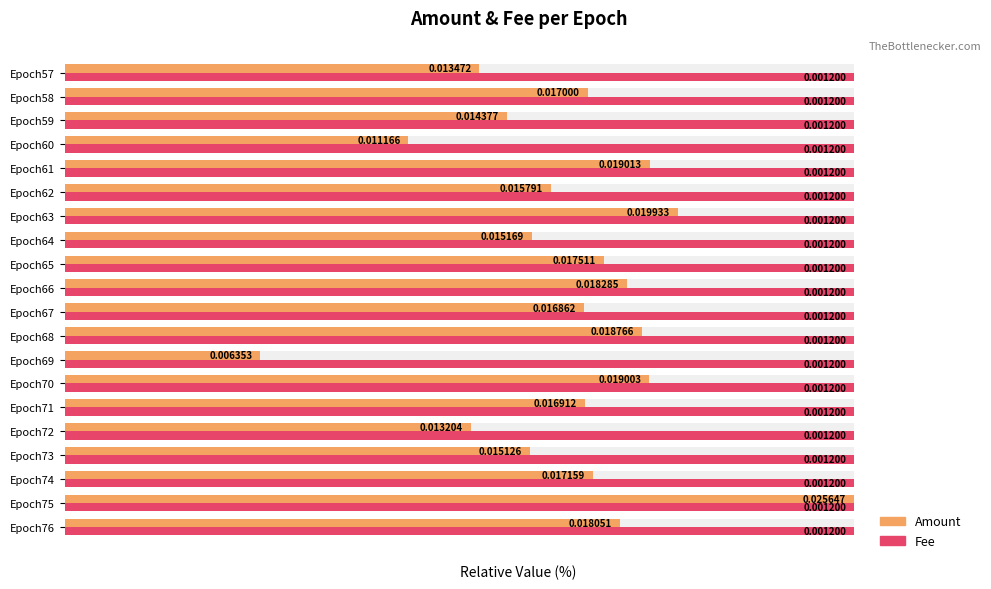

Where is Amount nearest to the value 62?

Epoch62